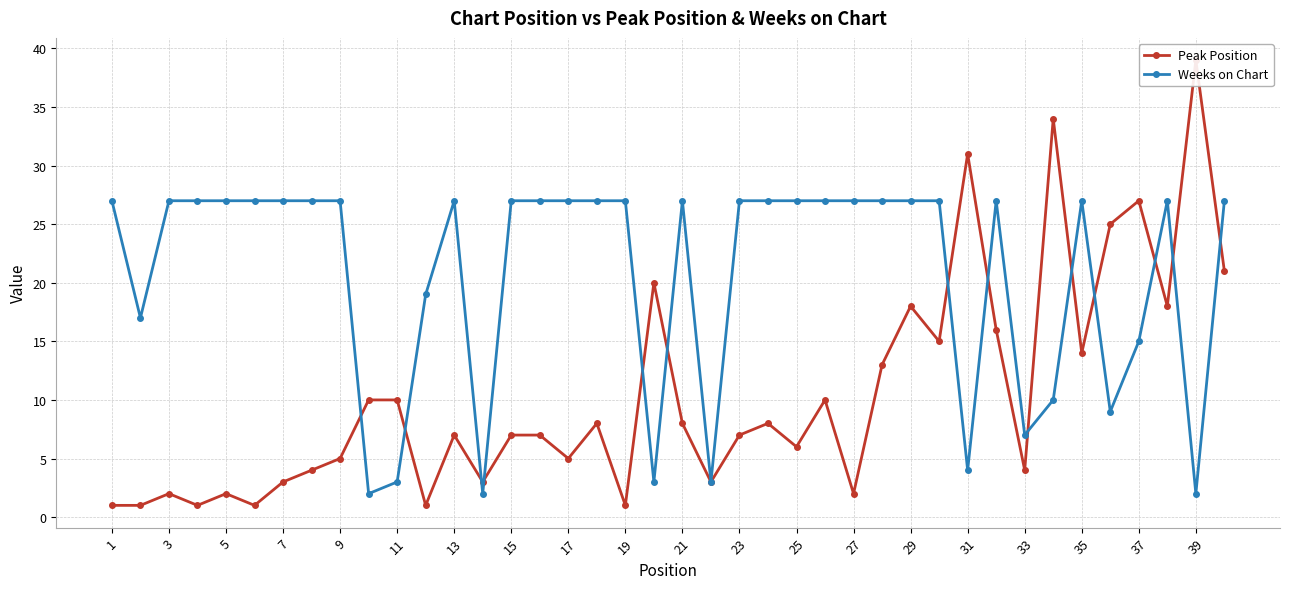

What is the value of the Peak Position point at the 8th from the left?

4